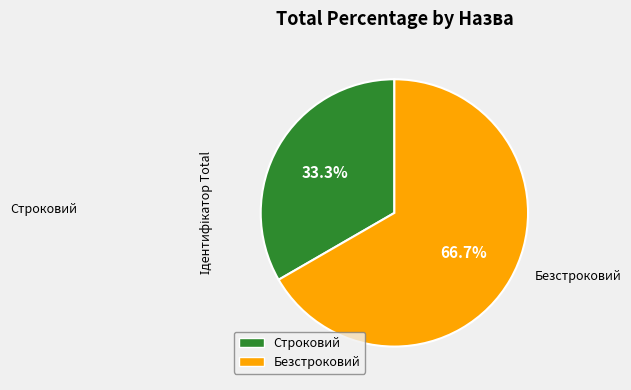

To the nearest percent, what is the difference between the Безстроковий and Строковий slice percentages?

33%